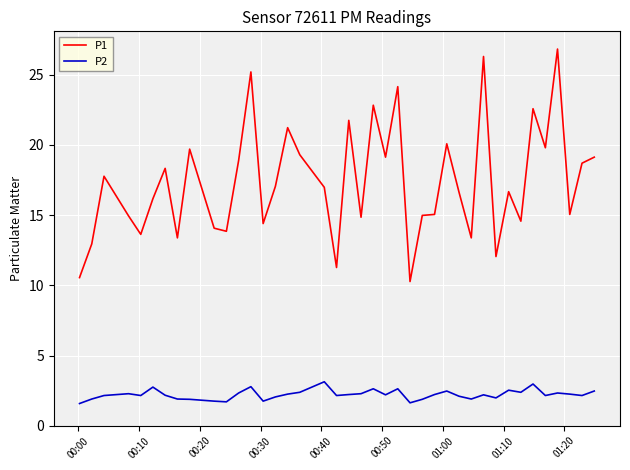

True or false: P1 and P2 intersect in this chart.

False